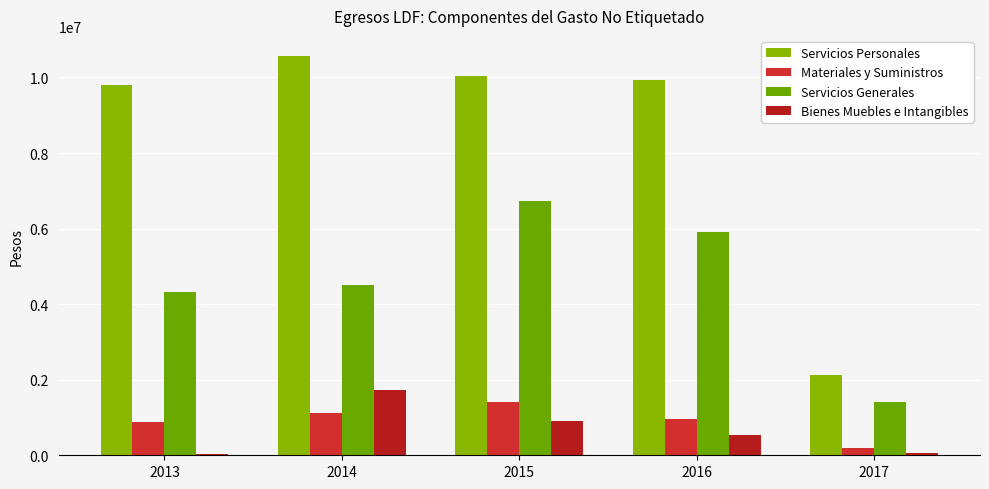

How many groups of bars are there?

5